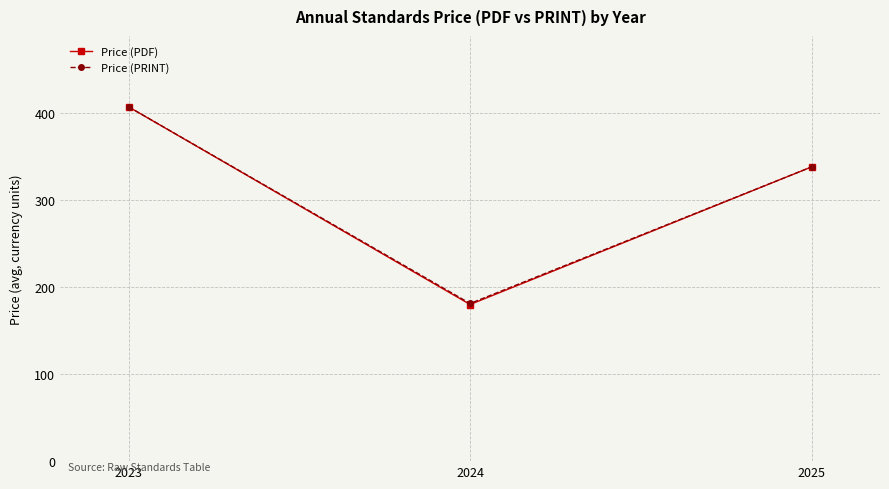

At which category is the sum across all series the highest?

2023